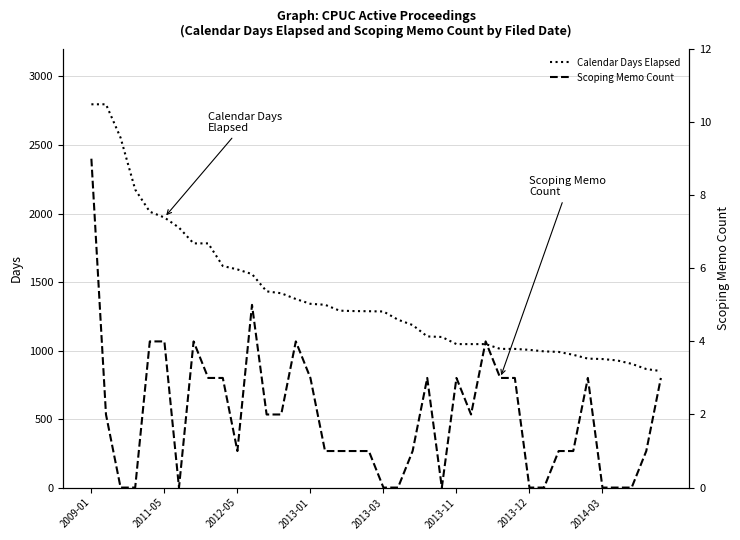

Where does the Calendar Days Elapsed series first go above 1287?

2009-01